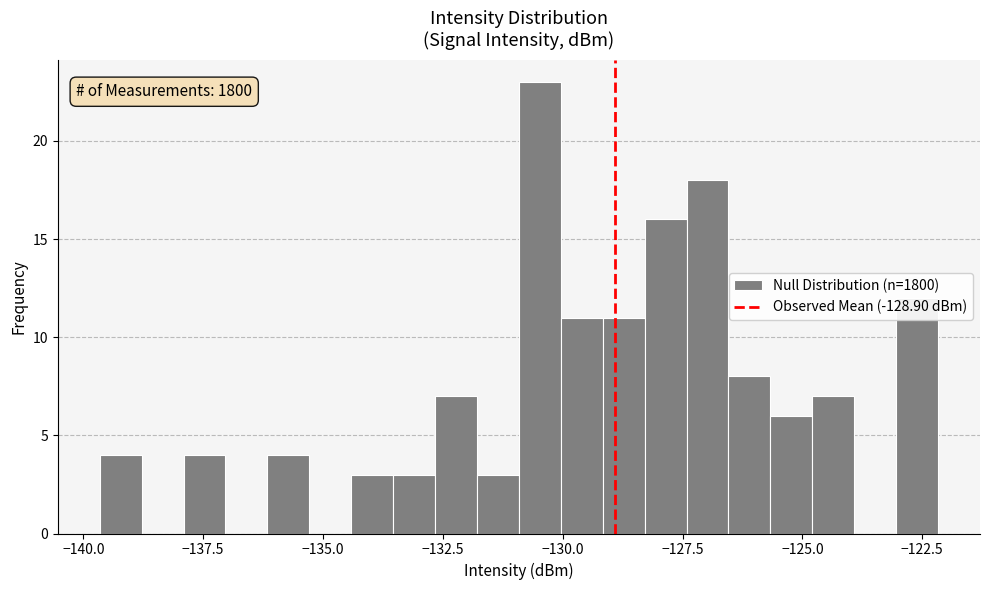

Around what value on the x-axis is the tallest bar? Give the approximate position of its centre, as read against the axis.

-130.5